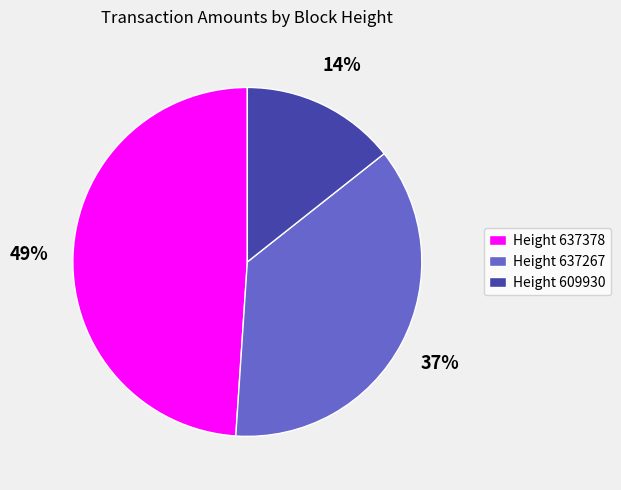

Is it true that Height 609930 is 3% of the pie?

False